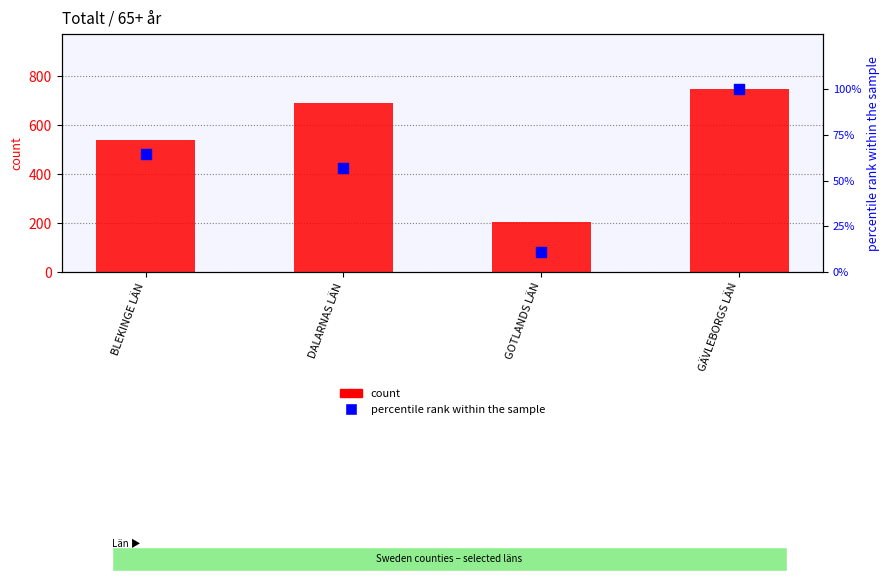

Which series has the largest total across all categories?

count